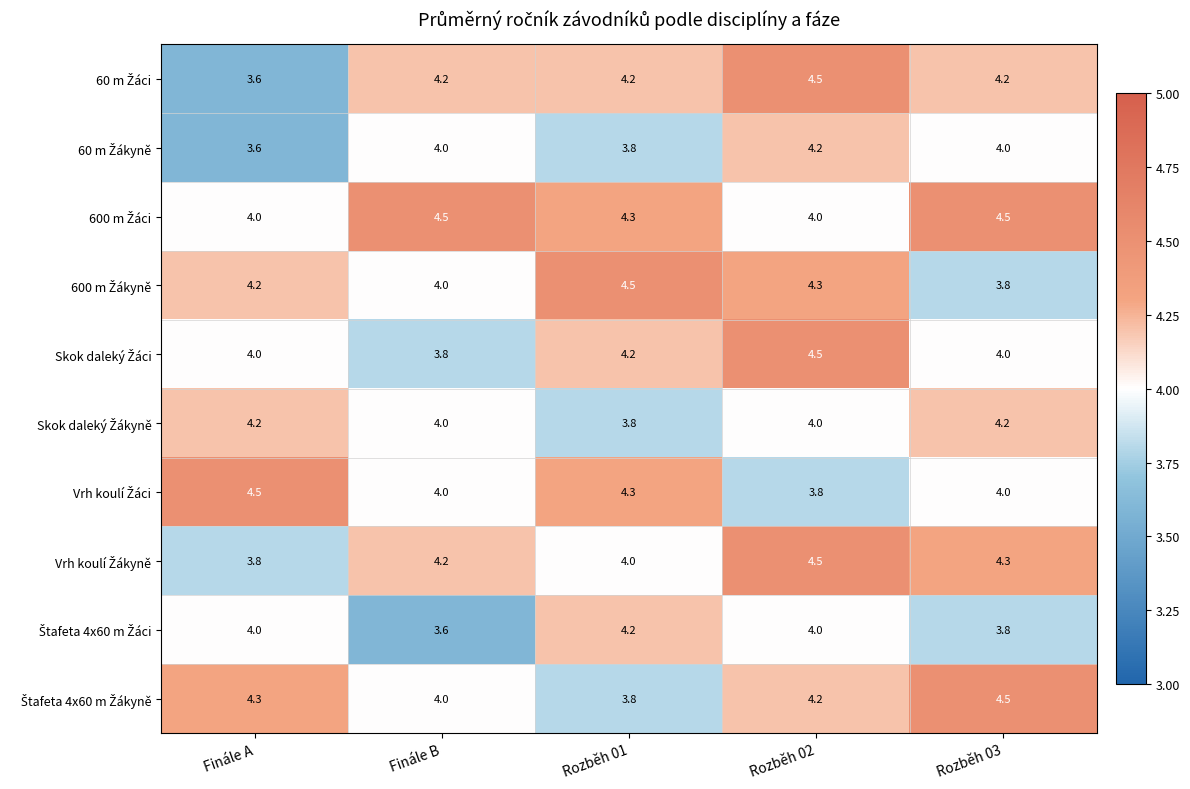

At how many categories does at least one series exceed 4?

5